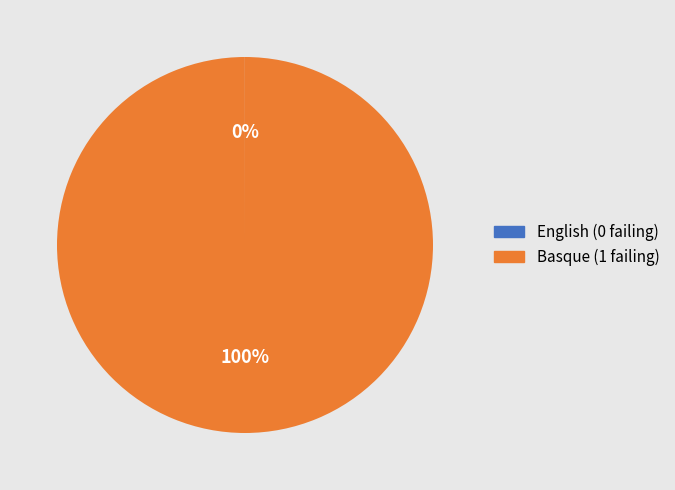

True or false: Basque accounts for 86% of the total.

False